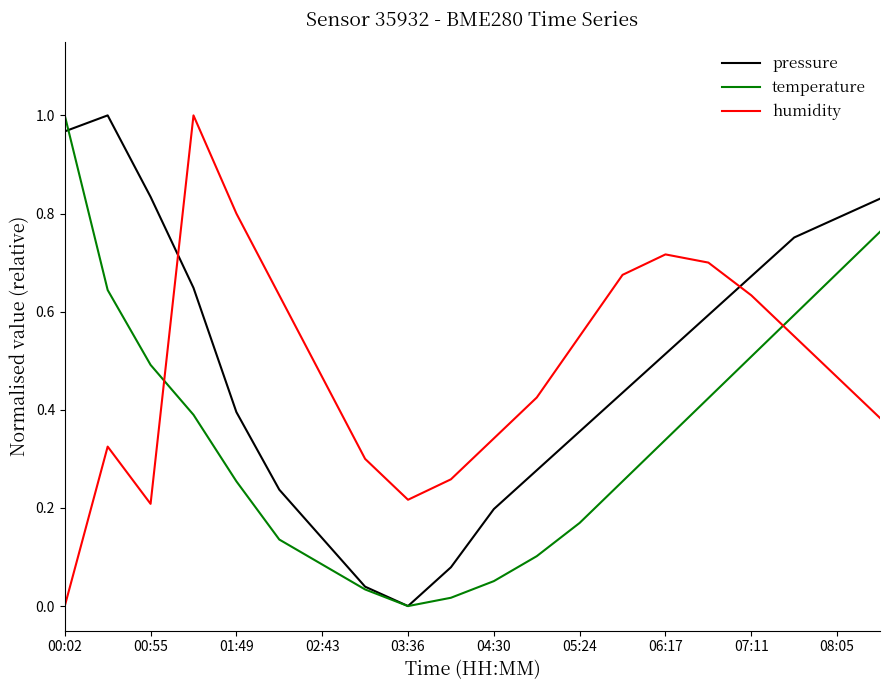

How many intersections are there between humidity and temperature?

2